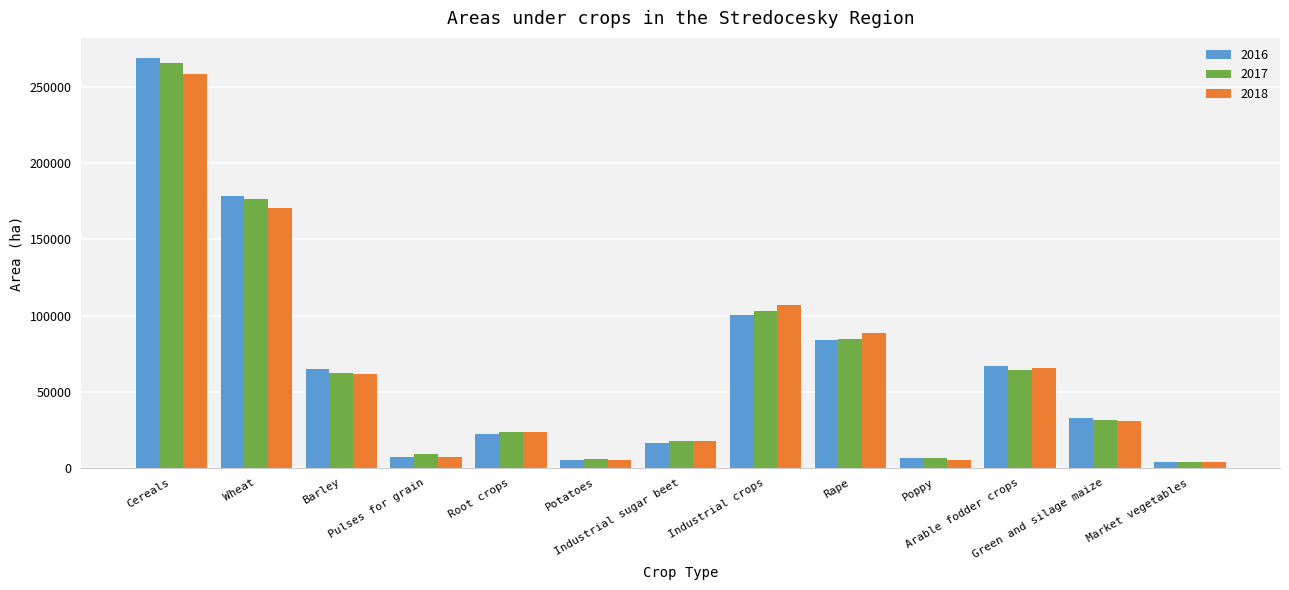

Which series has the widest spread of values?

2016